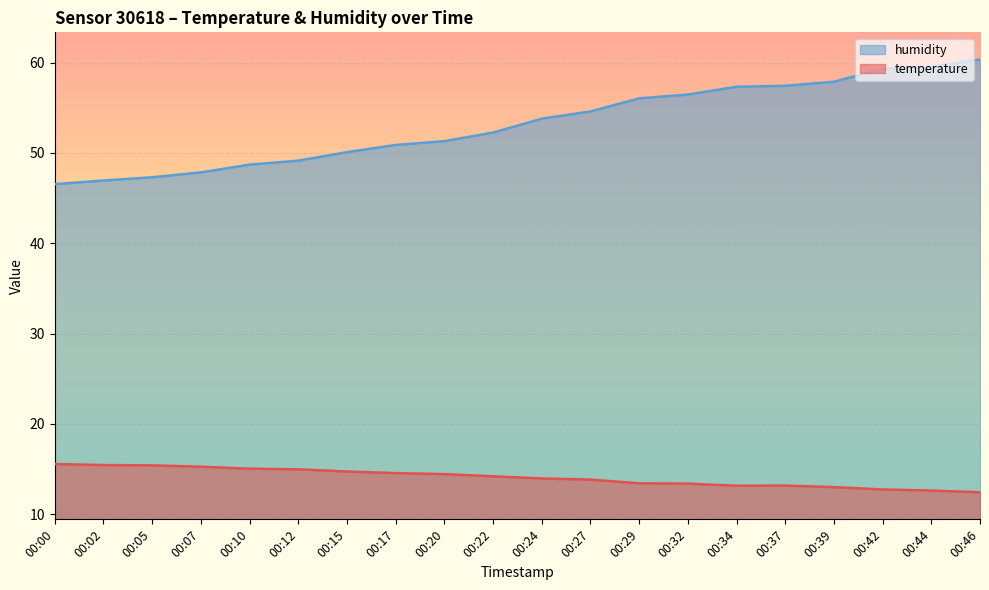

Is it true that temperature equals 4.7 at 00:37?

False